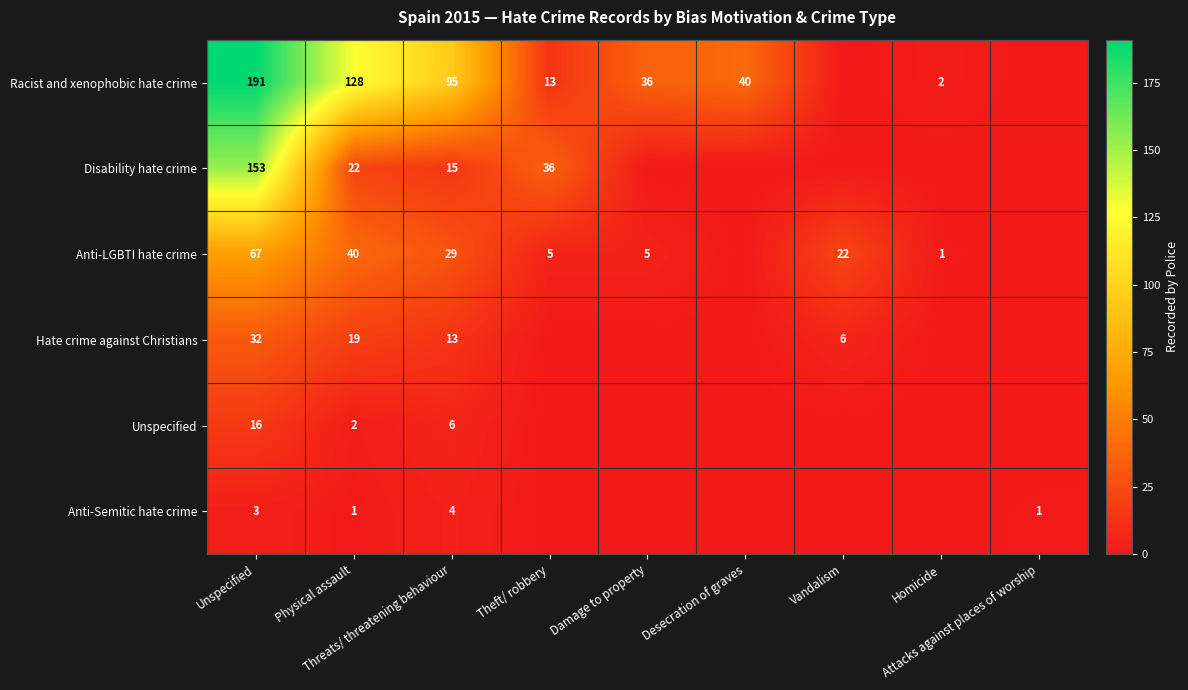

Which series changed the most between Threats/ threatening behaviour and Vandalism?

Racist and xenophobic hate crime